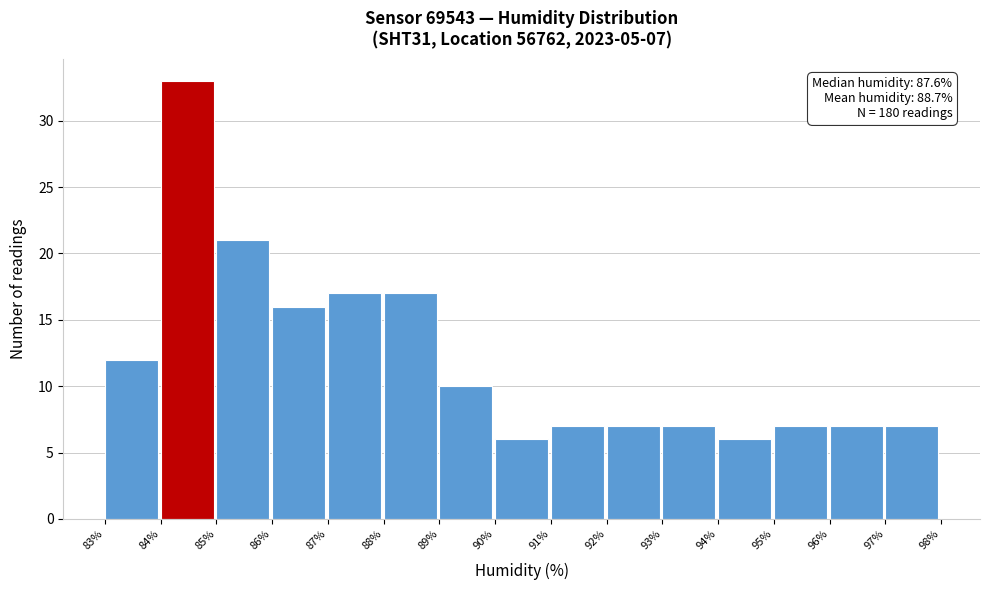

Reading left to right, what are all the values shown in this chart?

83%=12	84%=33	85%=21	86%=16	87%=17	88%=17	89%=10	90%=6	91%=7	92%=7	93%=7	94%=6	95%=7	96%=7	97%=7